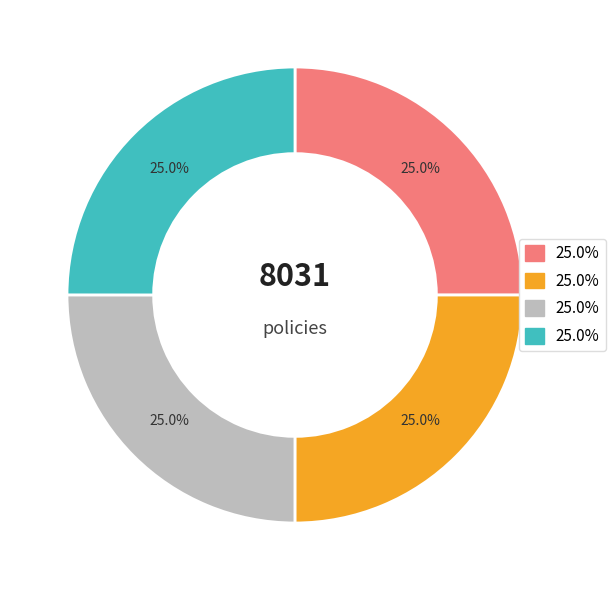

To the nearest percent, what is the average slice percentage?

25%